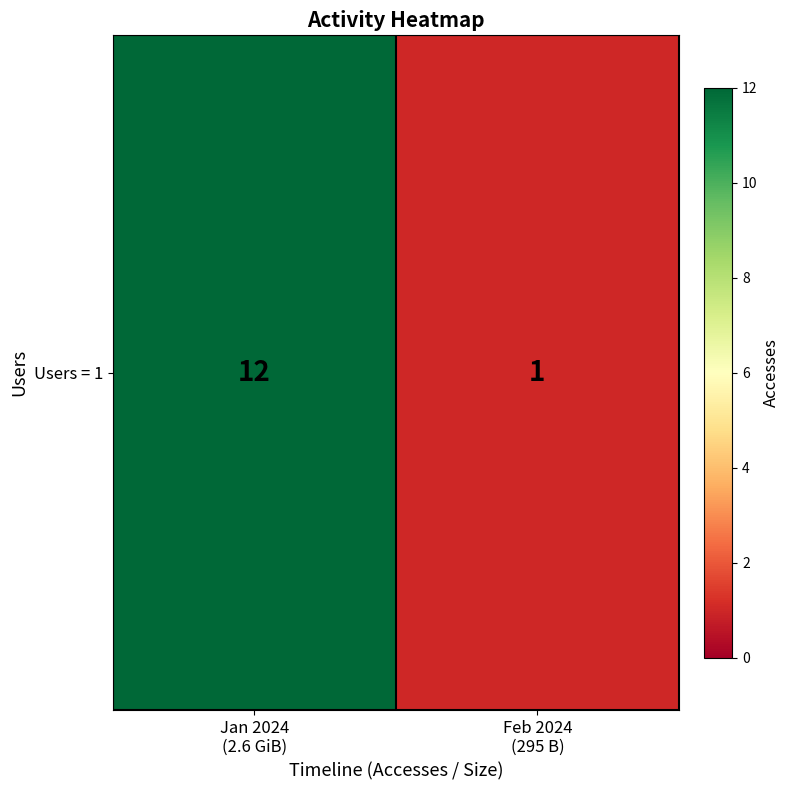

How many data points does each series have?

2